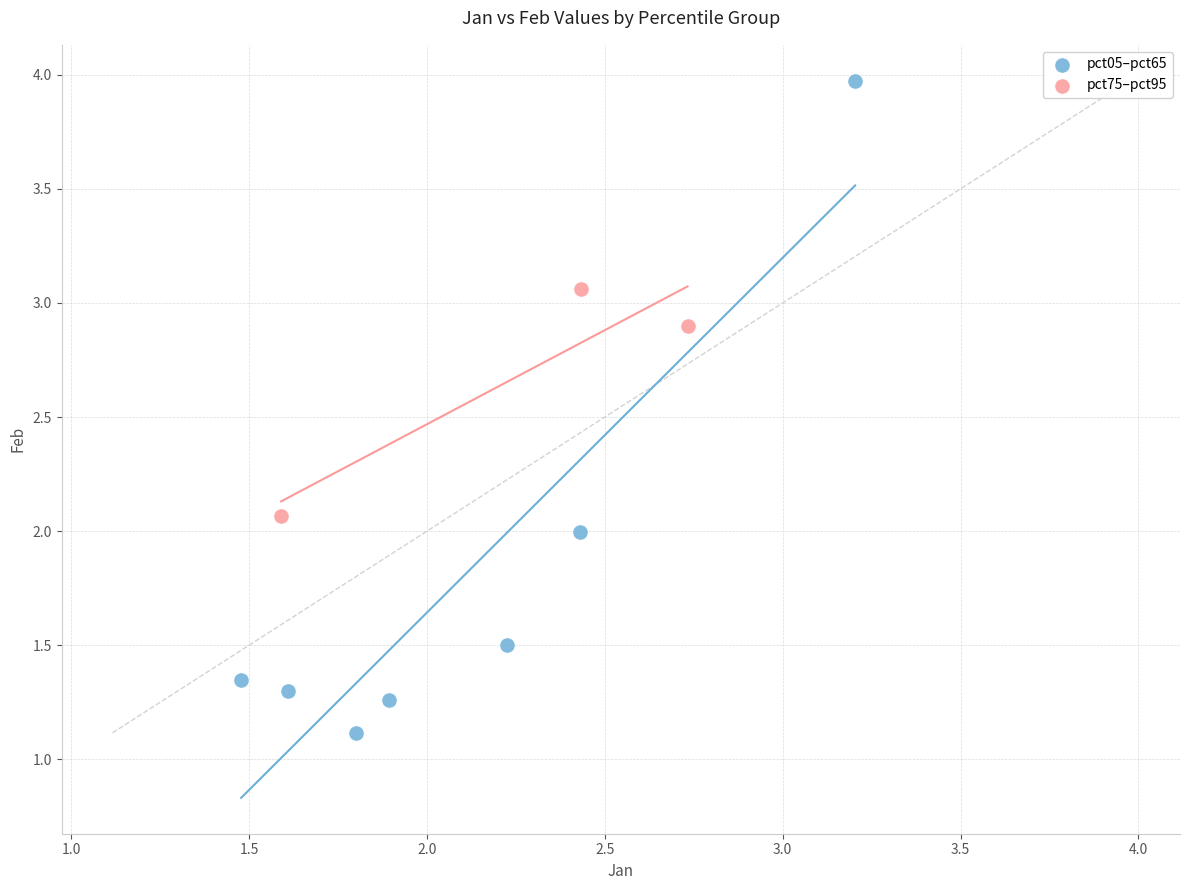

Which series has the largest Y range (max minus min)?

pct05–pct65